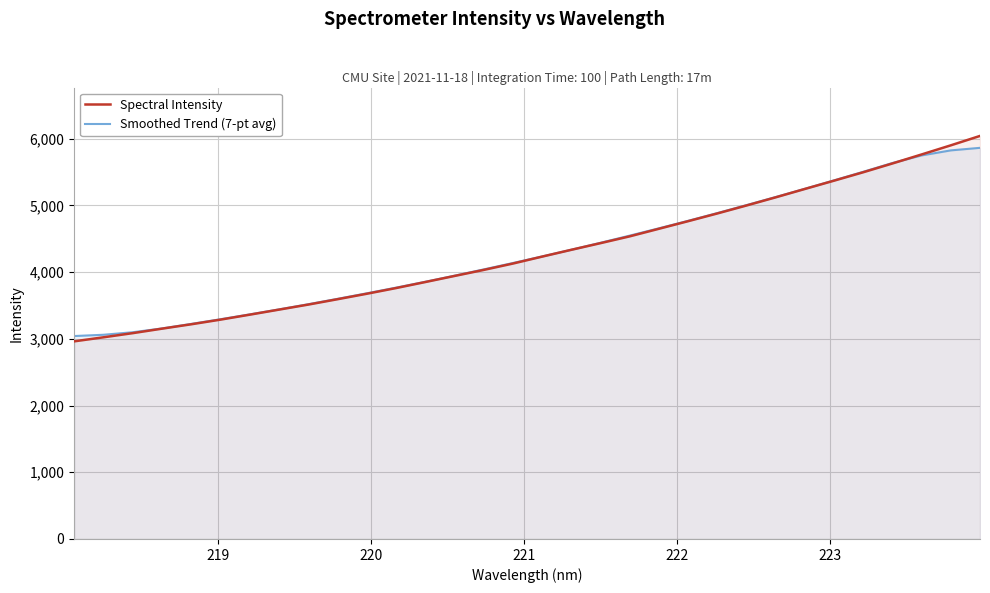

What is the minimum value shown in the chart?

2962.9